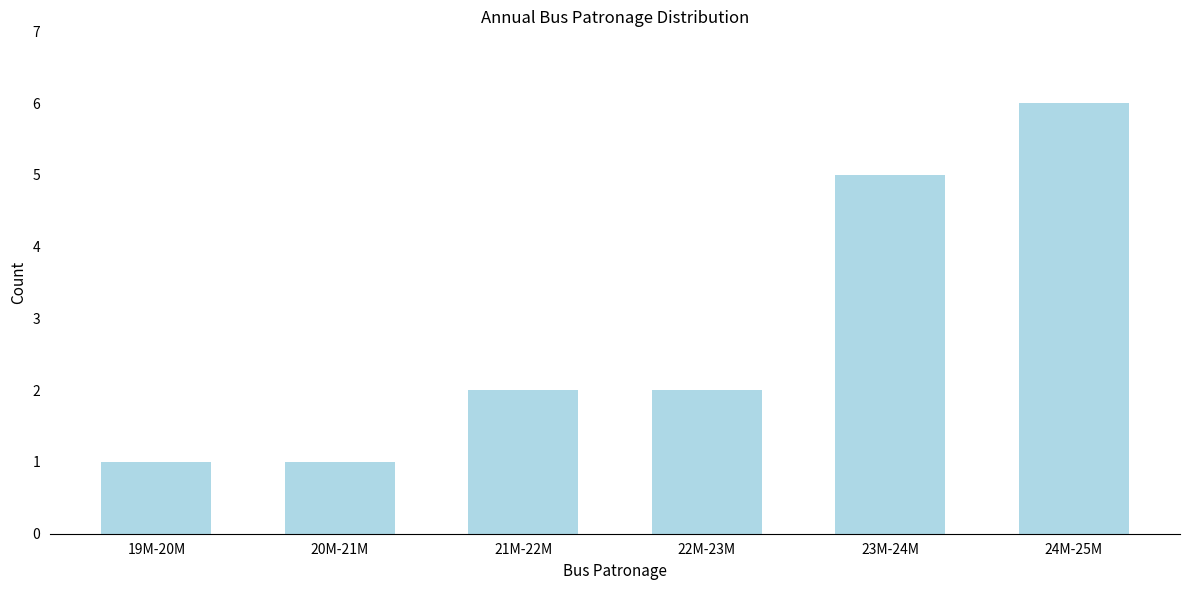

Reading left to right, what are all the values shown in this chart?

19M-20M=1	20M-21M=1	21M-22M=2	22M-23M=2	23M-24M=5	24M-25M=6